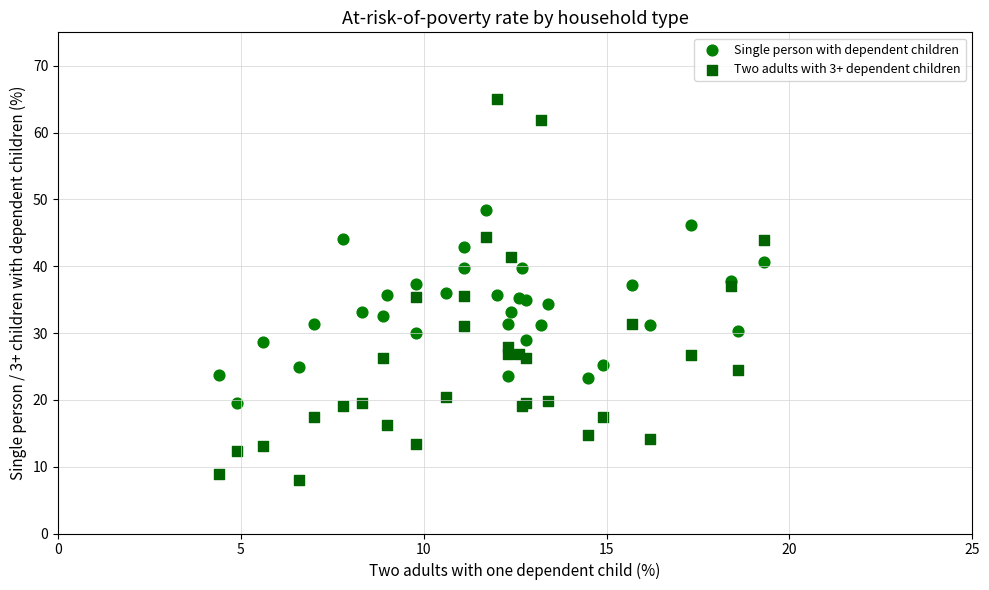

What is the X range (max minus min) for the scatter plot?

14.9